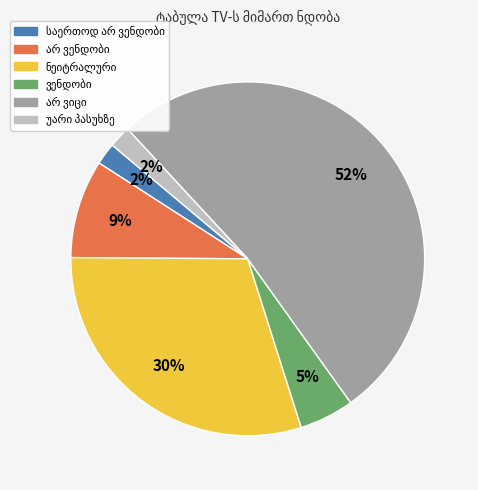

To the nearest percent, what is the average slice percentage?

17%